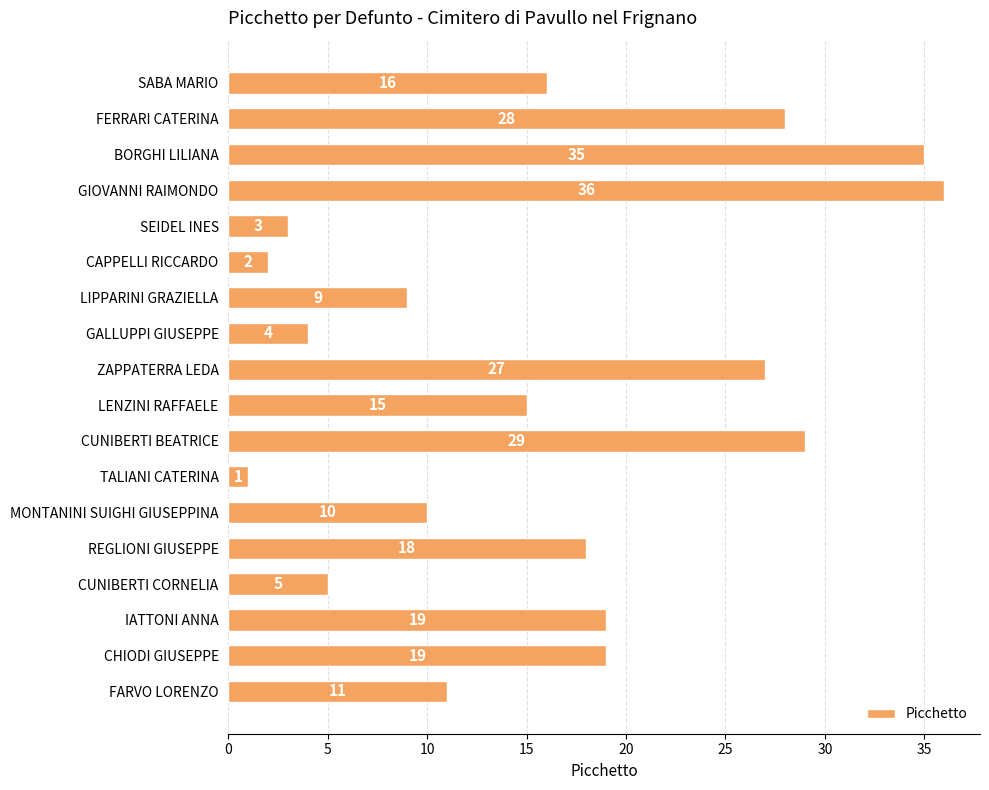

At which label is the value closest to 18?

REGLIONI GIUSEPPE